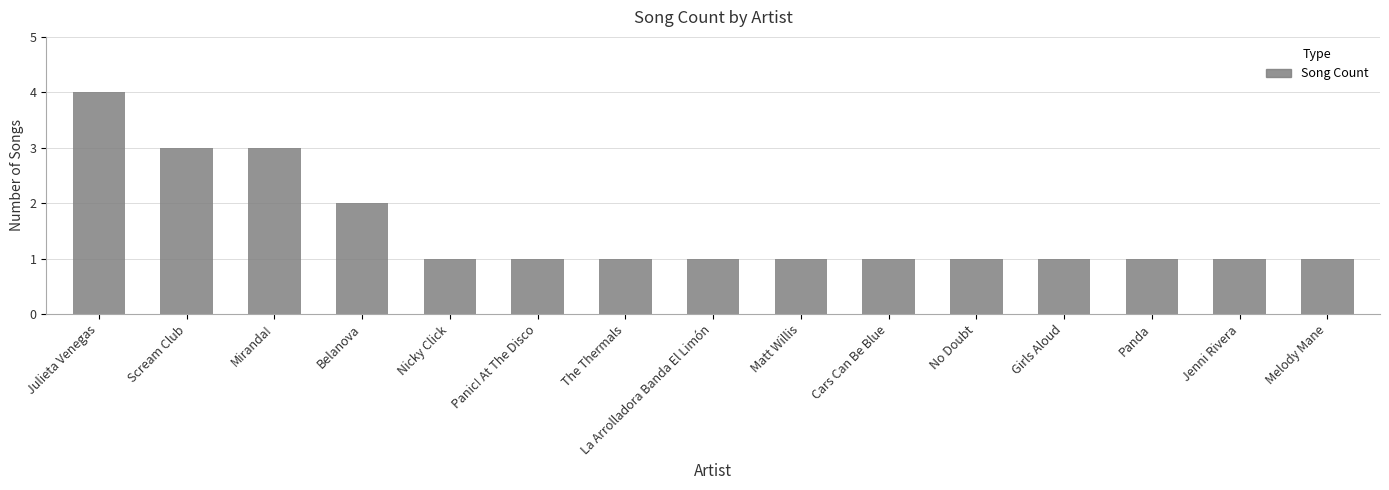

What is the label of the 5th bar from the left?

Nicky Click